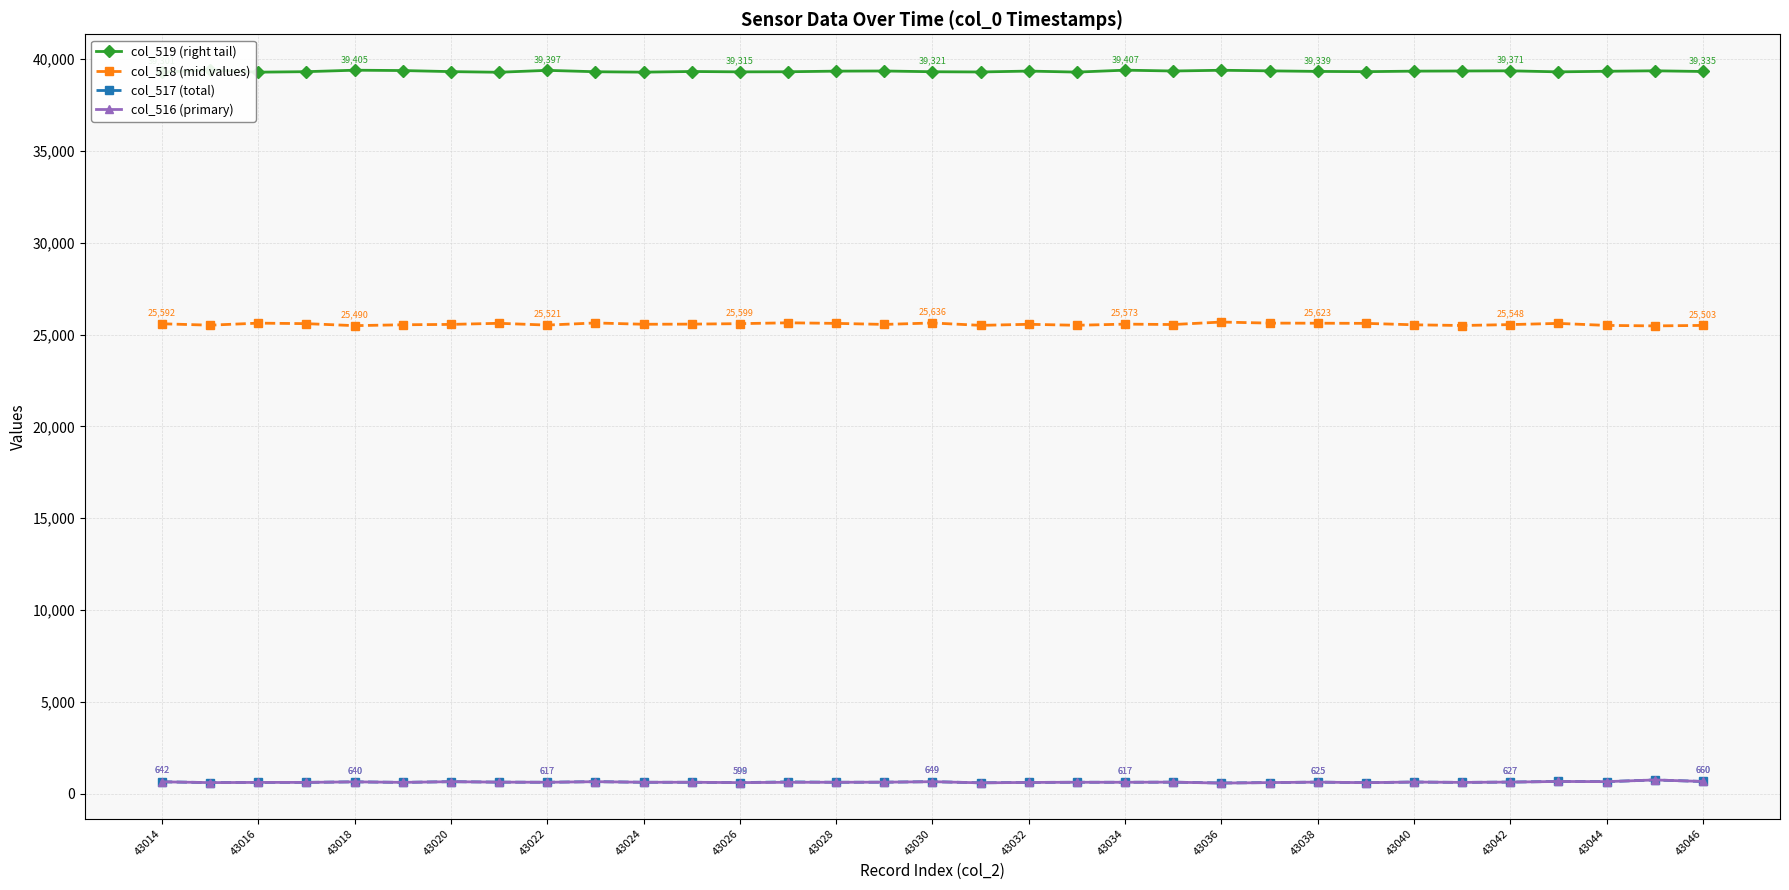

Is the value of col_517 (total) at 43028 greater than the value of col_518 (mid values) at 43032?

No